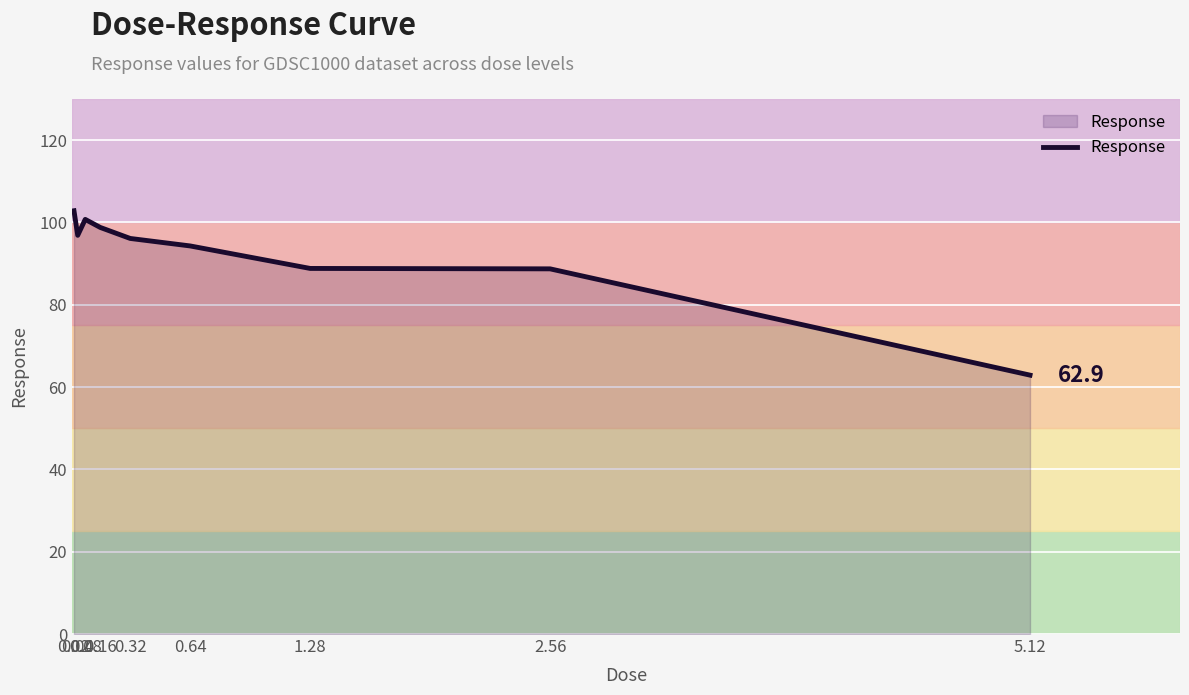

What is the smallest value displayed?

62.9